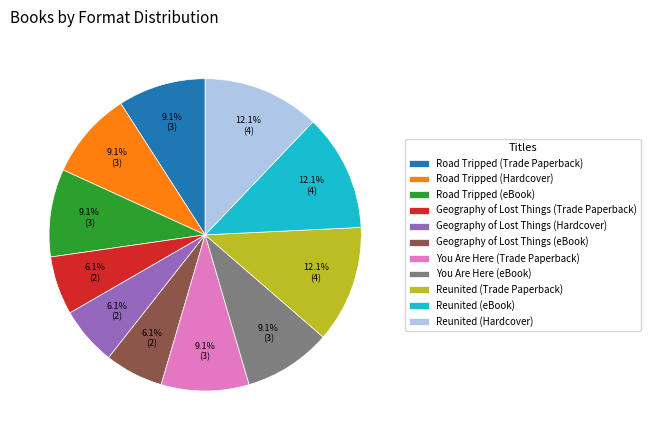

Combined, what portion of the pie is Geography of Lost Things (Trade Paperback) and Road Tripped (Hardcover)?

15.2%